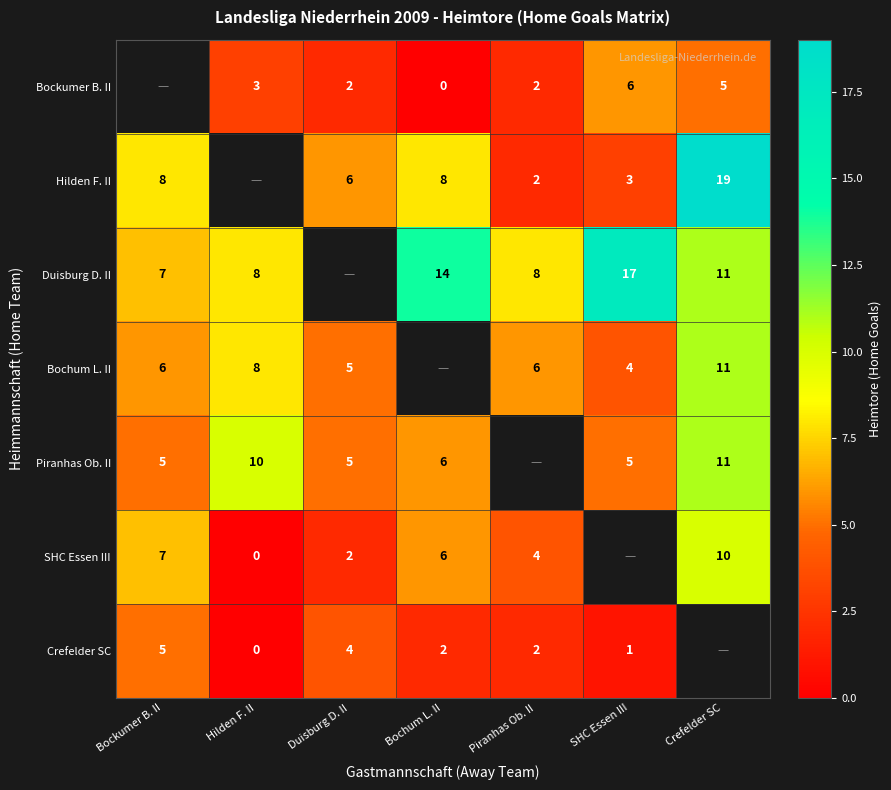

Is the value of Bockumer B. II at SHC Essen III greater than the value of Duisburg D. II at Bochum L. II?

No